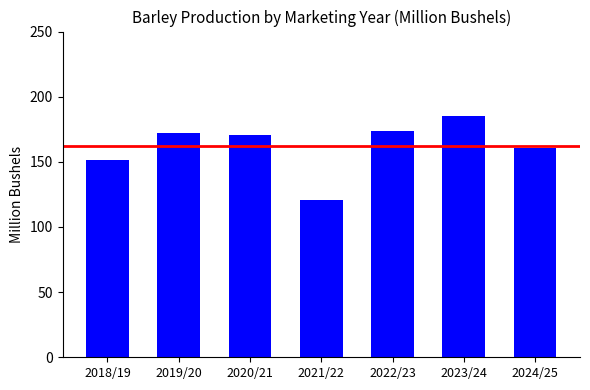

True or false: the data shows 161.0 at 2024/25.

True